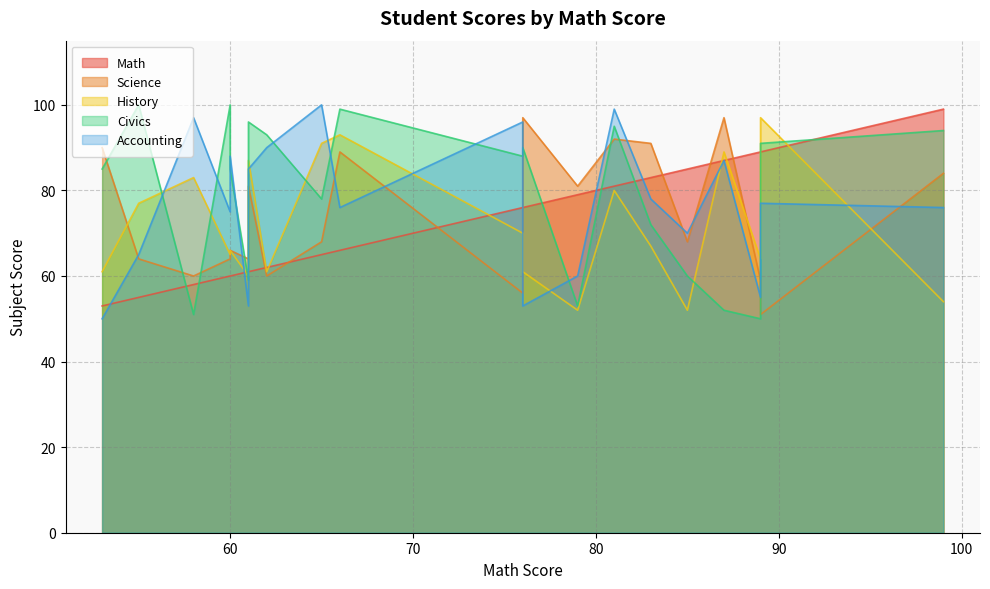

At how many categories does at least one series exceed 87?

17